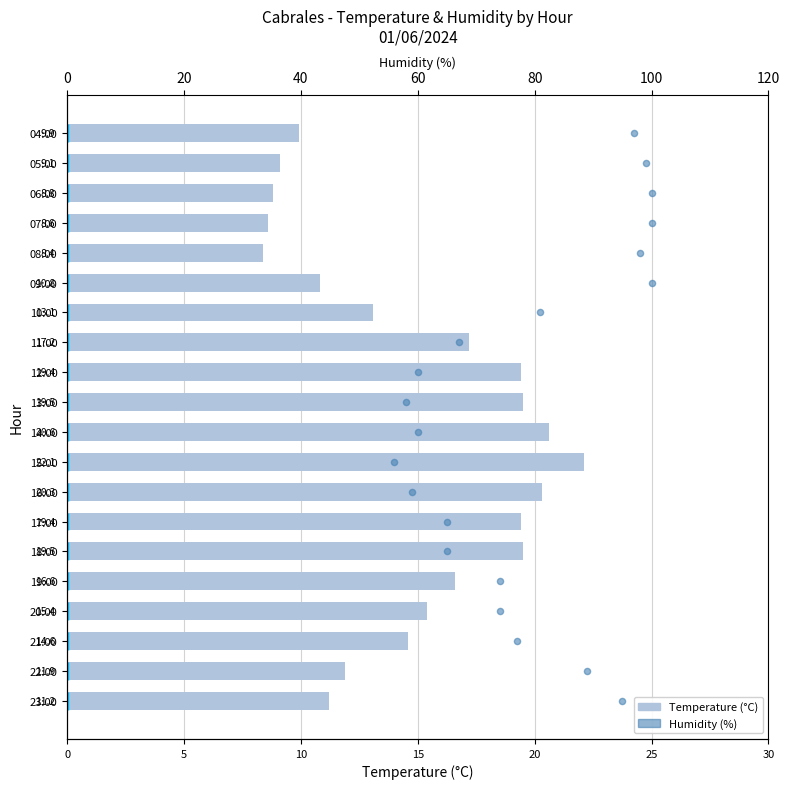

At how many categories does at least one series exceed 0?

20